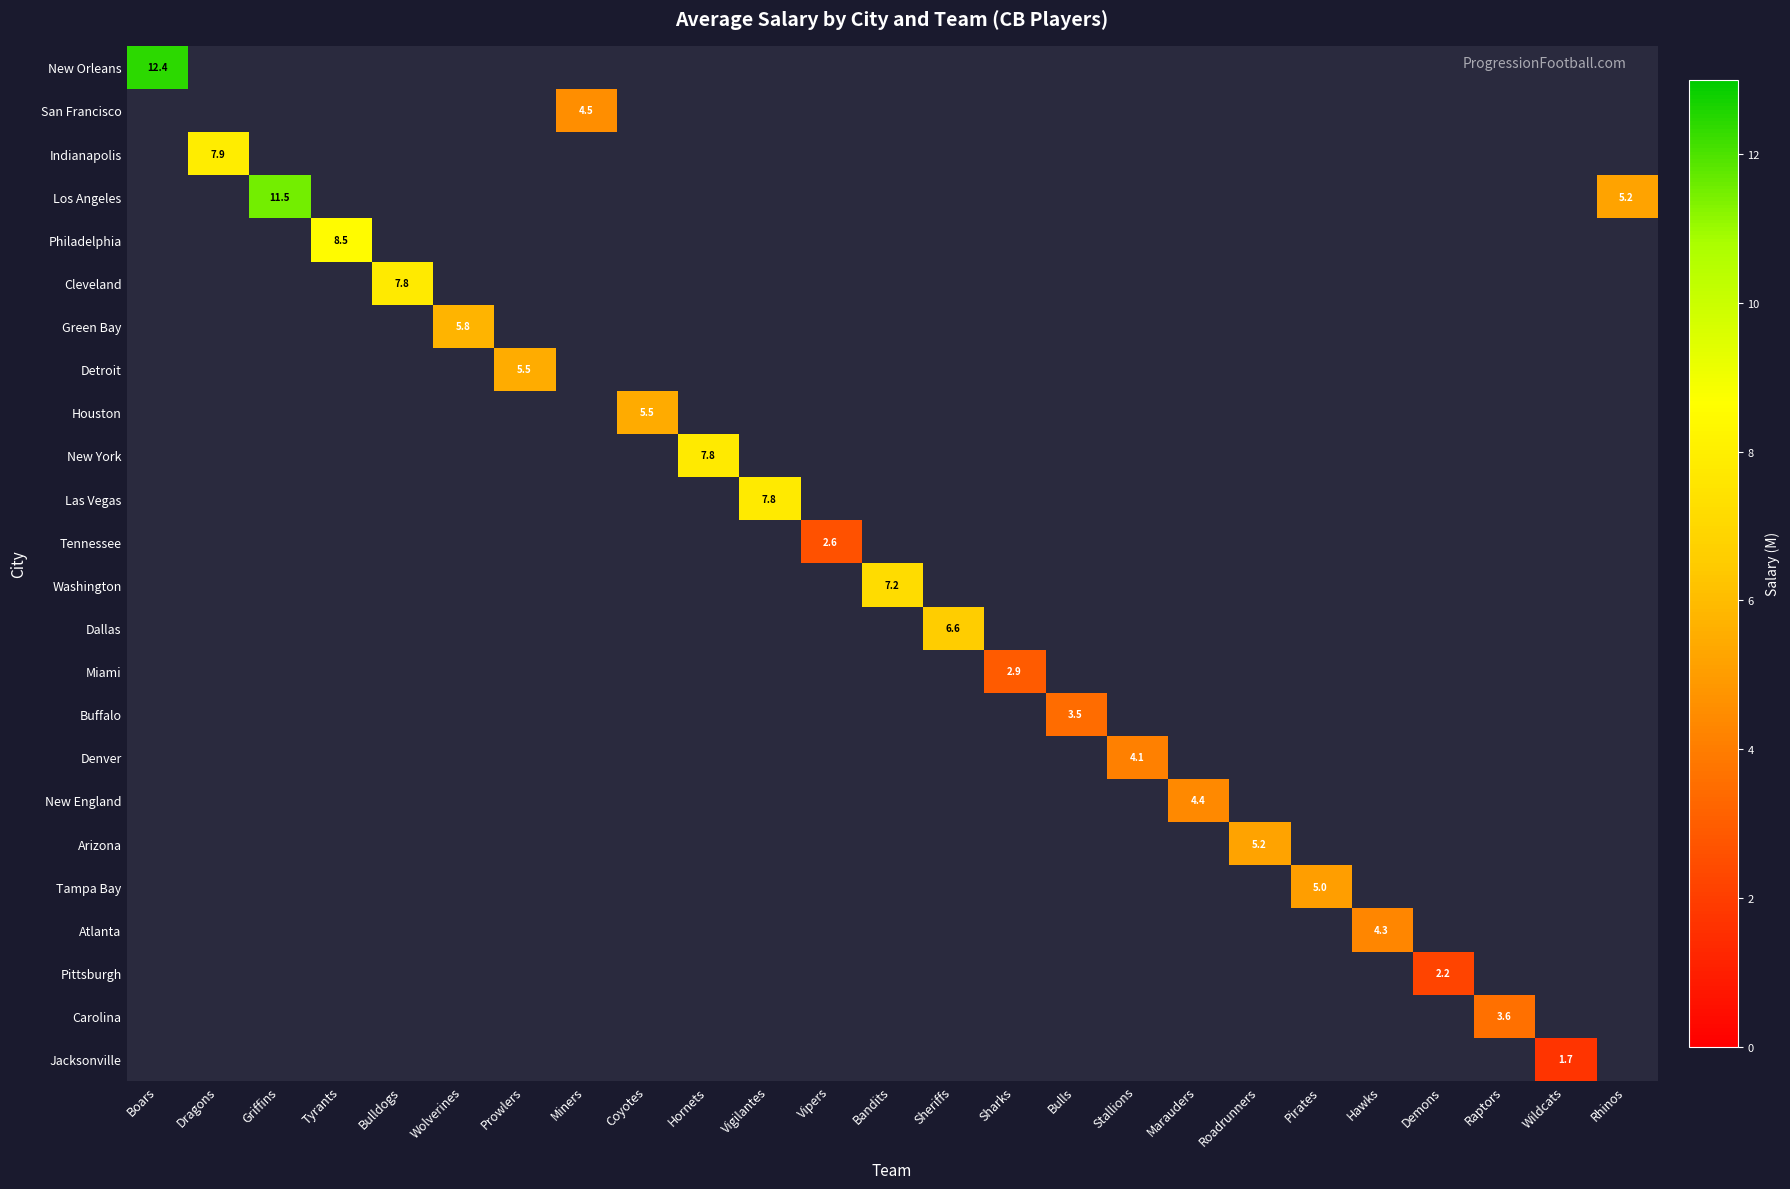

Count the number of data series in this chart.

24